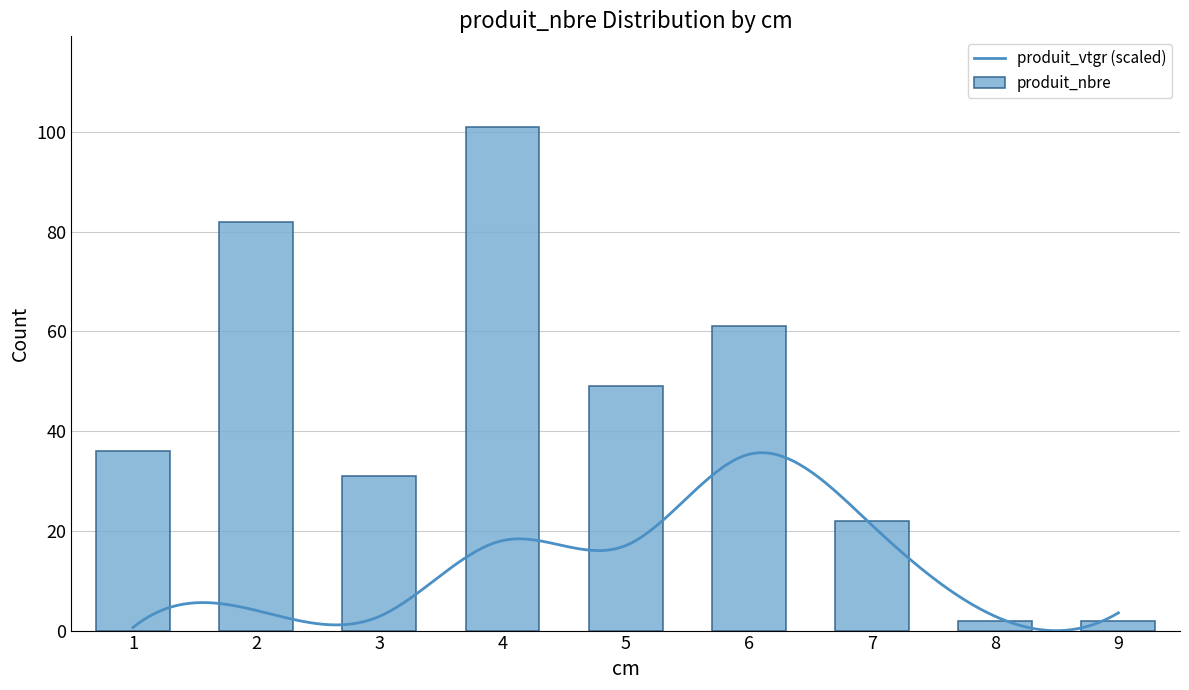

What is the average value of the produit_nbre series?

43